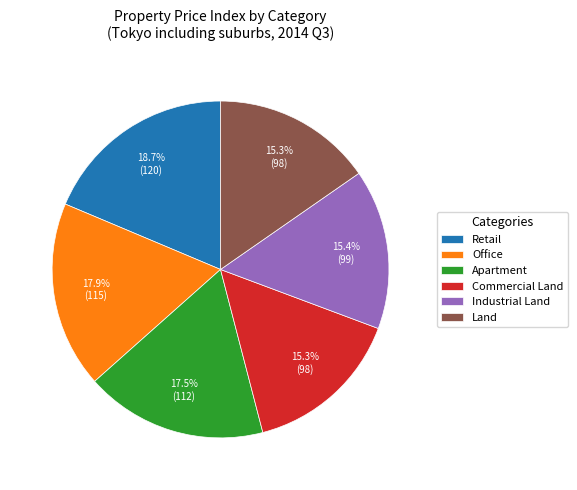

What portion of the pie excludes Land?

84.7%